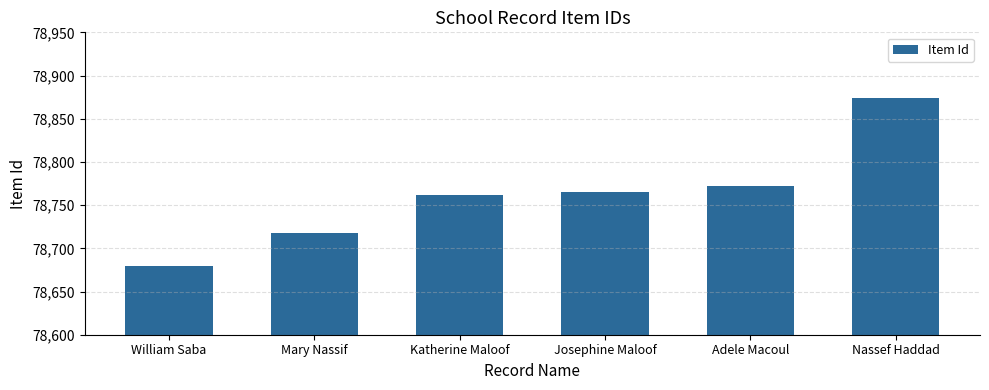

What is the difference between the maximum and minimum values?

194